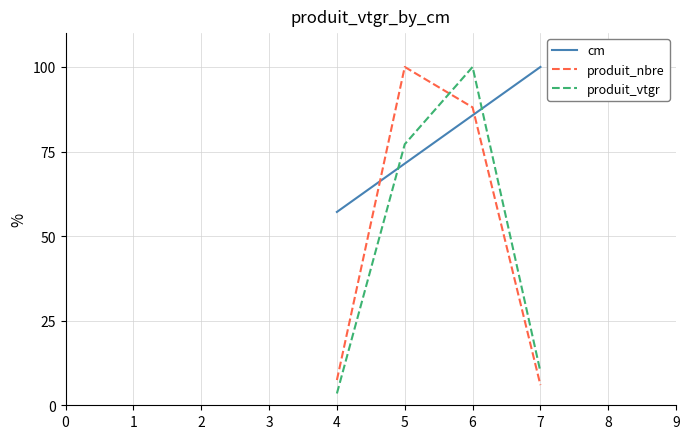

Is it true that produit_nbre equals 7.5 at 4?

True